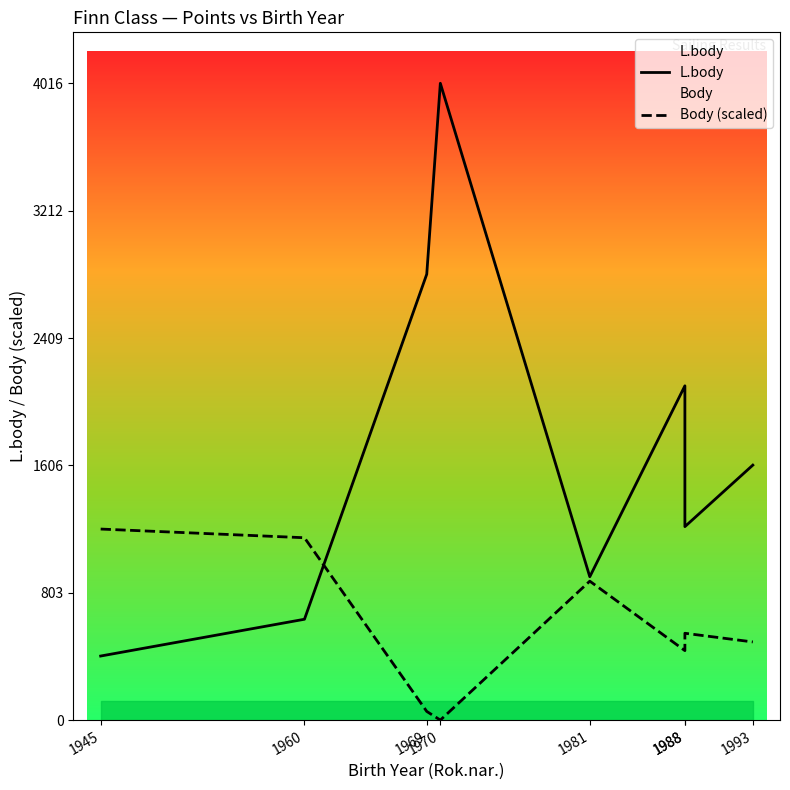

What is the highest value of the L.body series?

4016.0